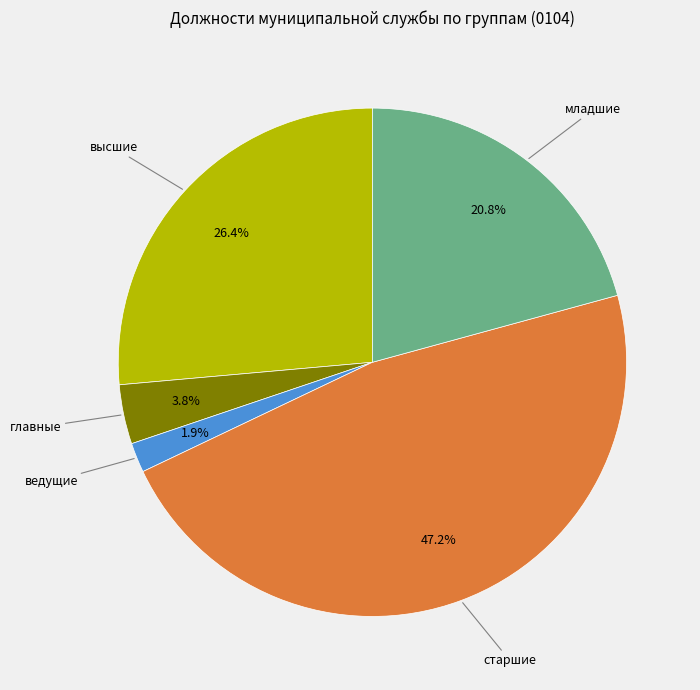

True or false: младшие accounts for 29% of the total.

False